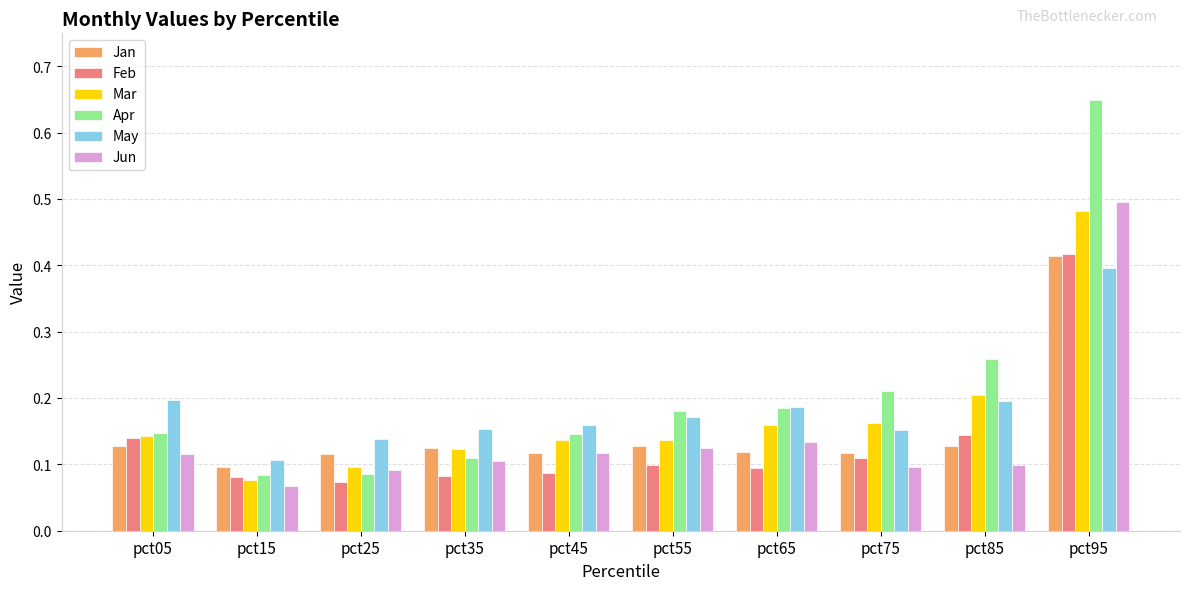

At which label is Jan closest to 0?

pct15